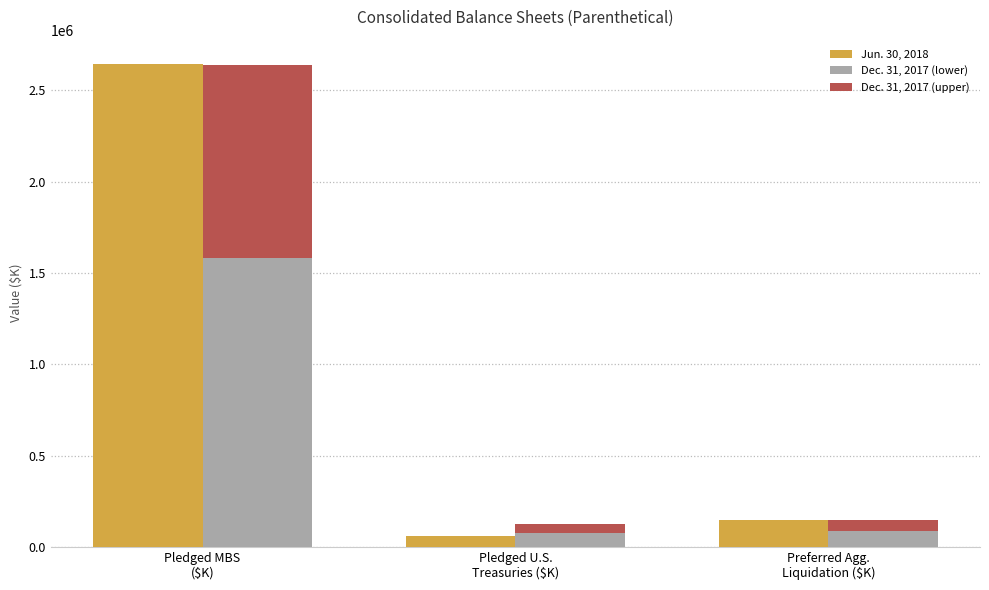

How many bars are there in each group?

3